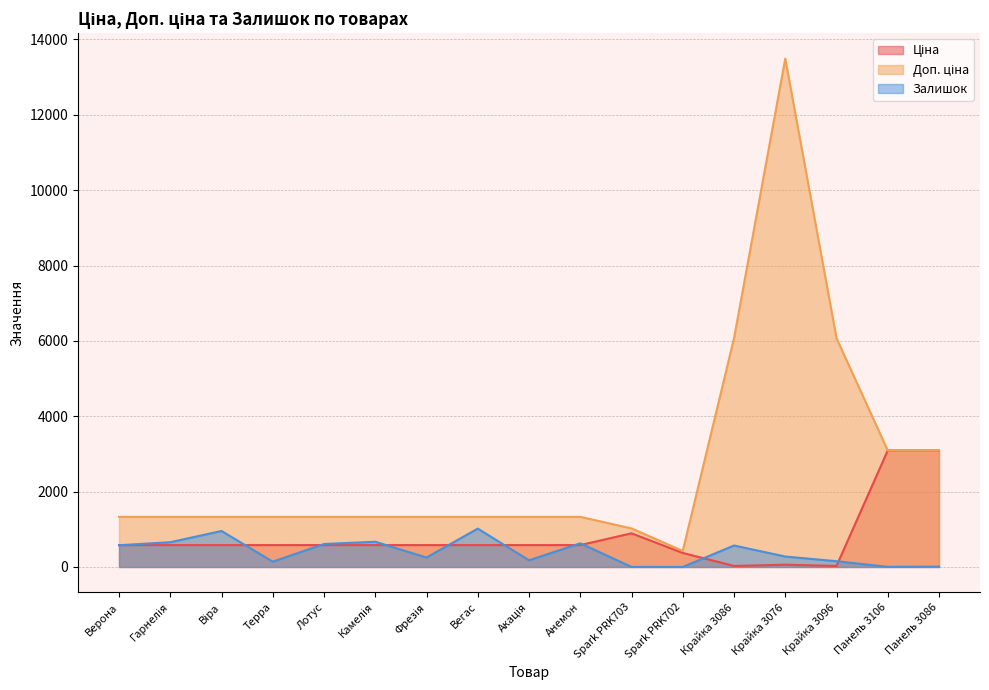

Which series has the largest total across all categories?

Доп. ціна